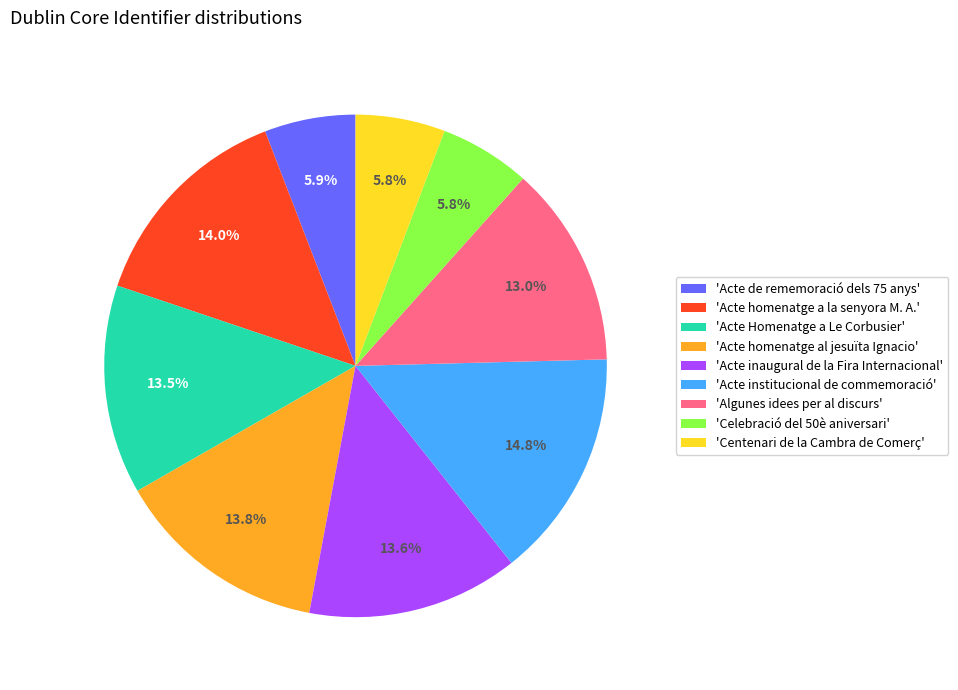

Is there any slice that represents more than half of the pie?

No